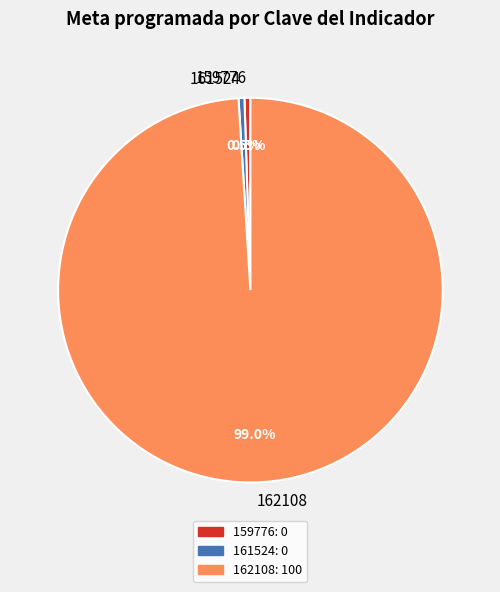

What is the largest slice in the pie chart?

162108